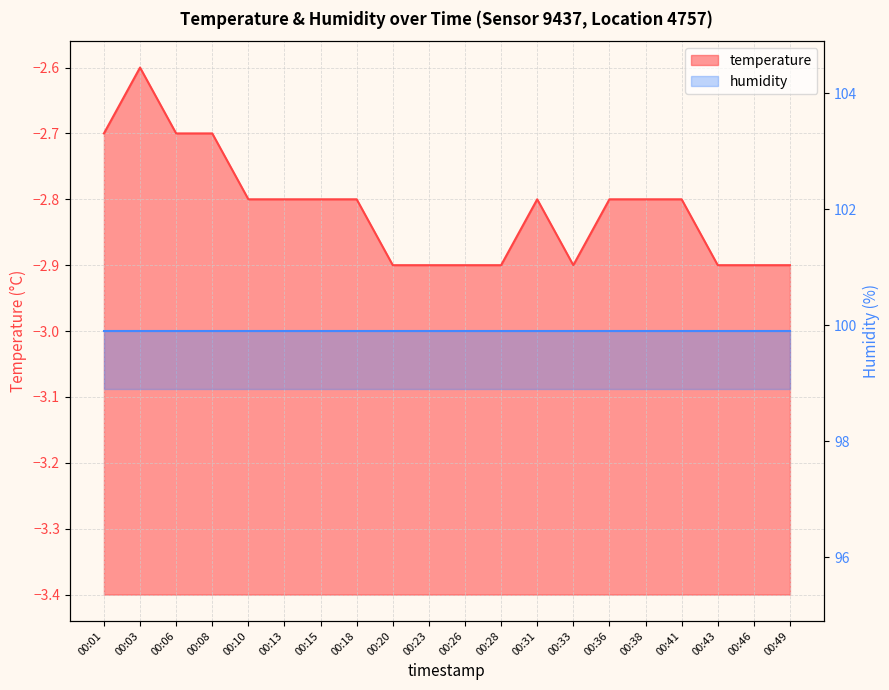

How many points are higher than both their immediate neighbors (excluding endpoints)?

2